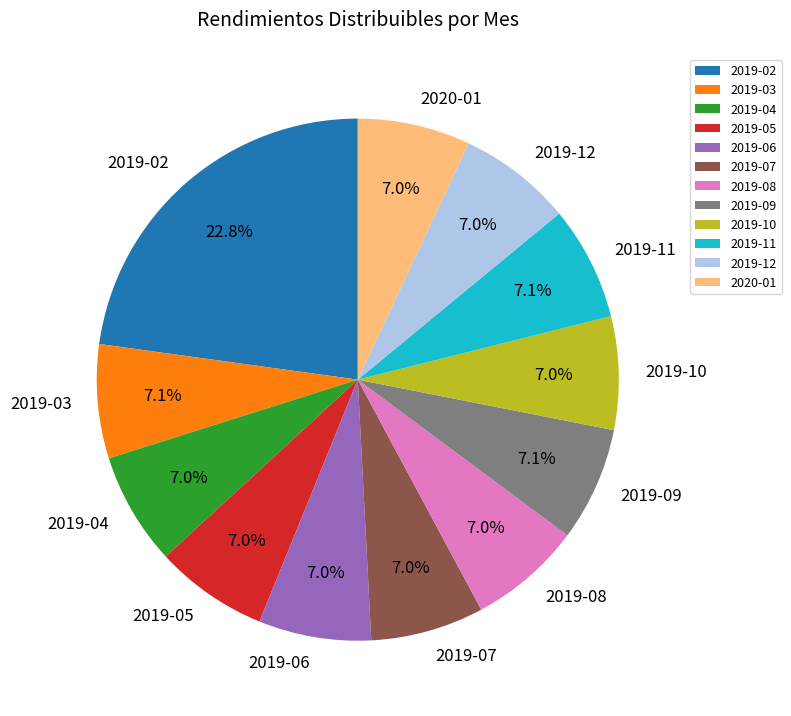

Is it true that 2019-03 is 19% of the pie?

False